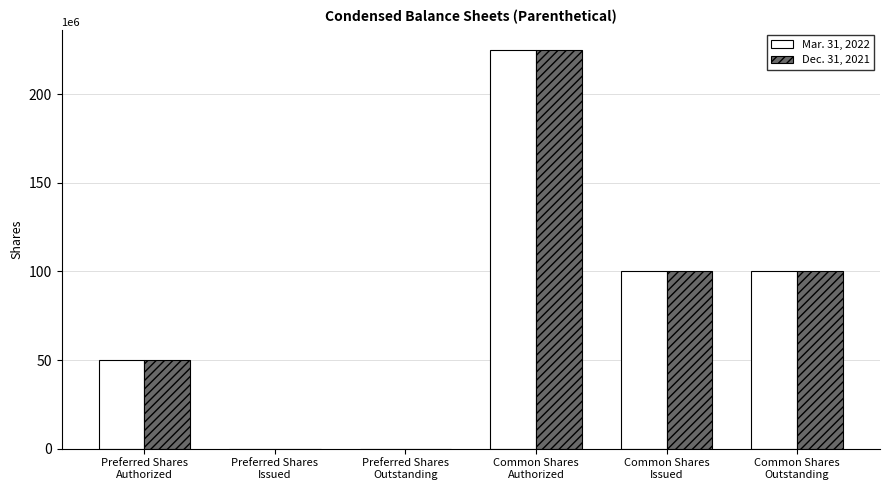

Reading right to left, list all the values displayed in this chart.

Mar. 31, 2022: Common Shares
Outstanding=100192562	Common Shares
Issued=100192562	Common Shares
Authorized=225000000	Preferred Shares
Outstanding=0	Preferred Shares
Issued=0	Preferred Shares
Authorized=50000000
Dec. 31, 2021: Common Shares
Outstanding=100192562	Common Shares
Issued=100192562	Common Shares
Authorized=225000000	Preferred Shares
Outstanding=0	Preferred Shares
Issued=0	Preferred Shares
Authorized=50000000